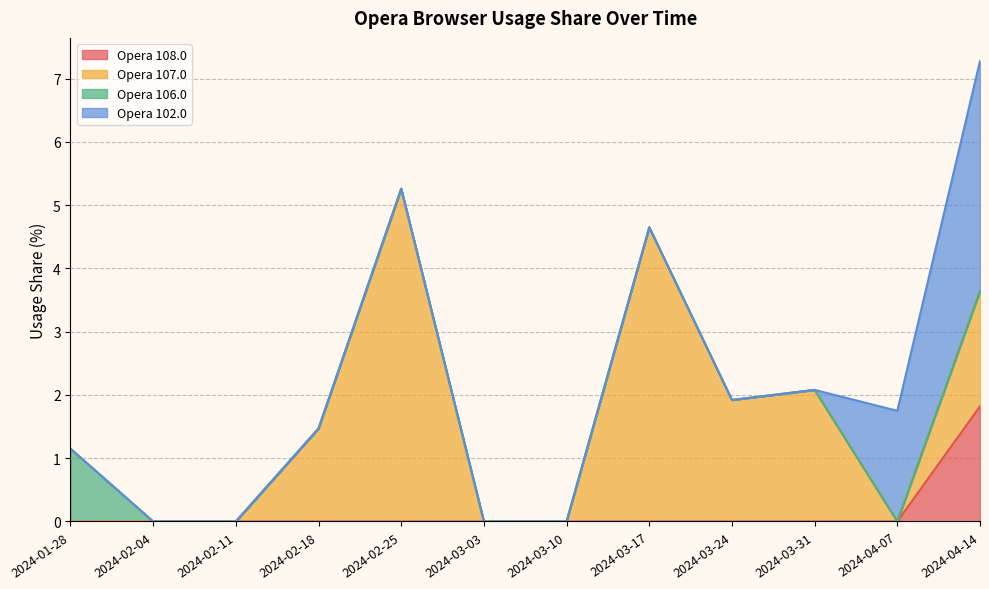

Where is Opera 108.0 nearest to the value 0?

2024-01-28